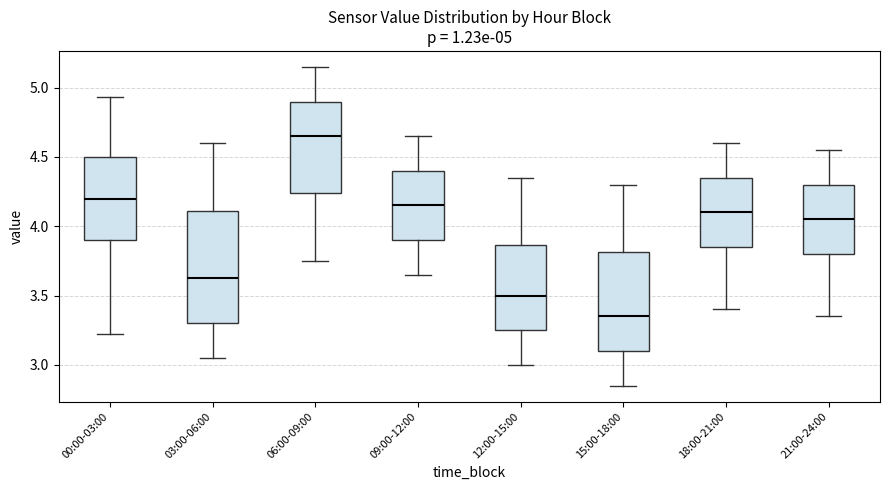

Comparing the boxes themselves (not the whiskers), which one is the tallest?

03:00-06:00